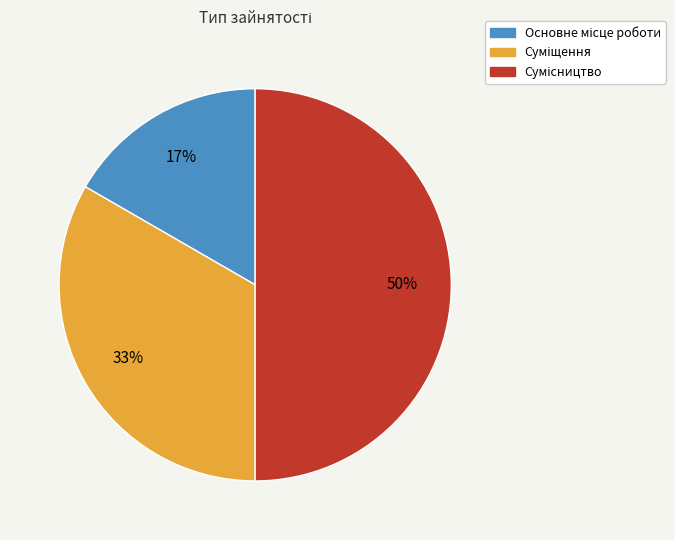

Count the number of slices in the pie.

3